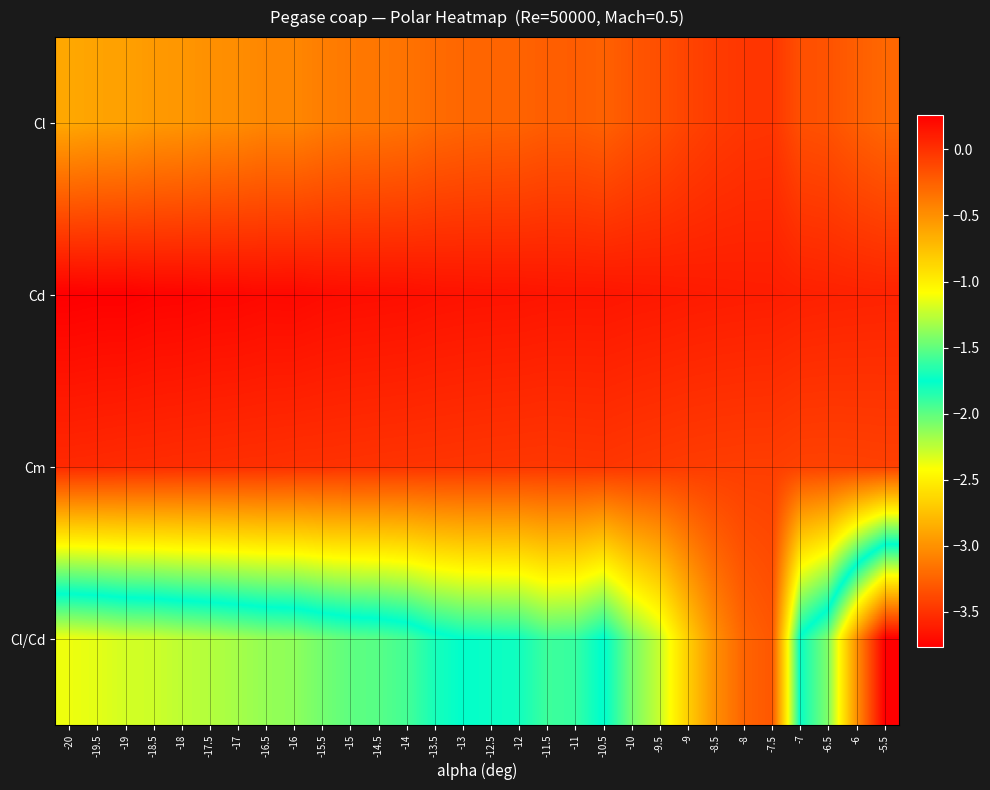

Between -18.5 and -8.5, which series saw the biggest shift?

Cl/Cd